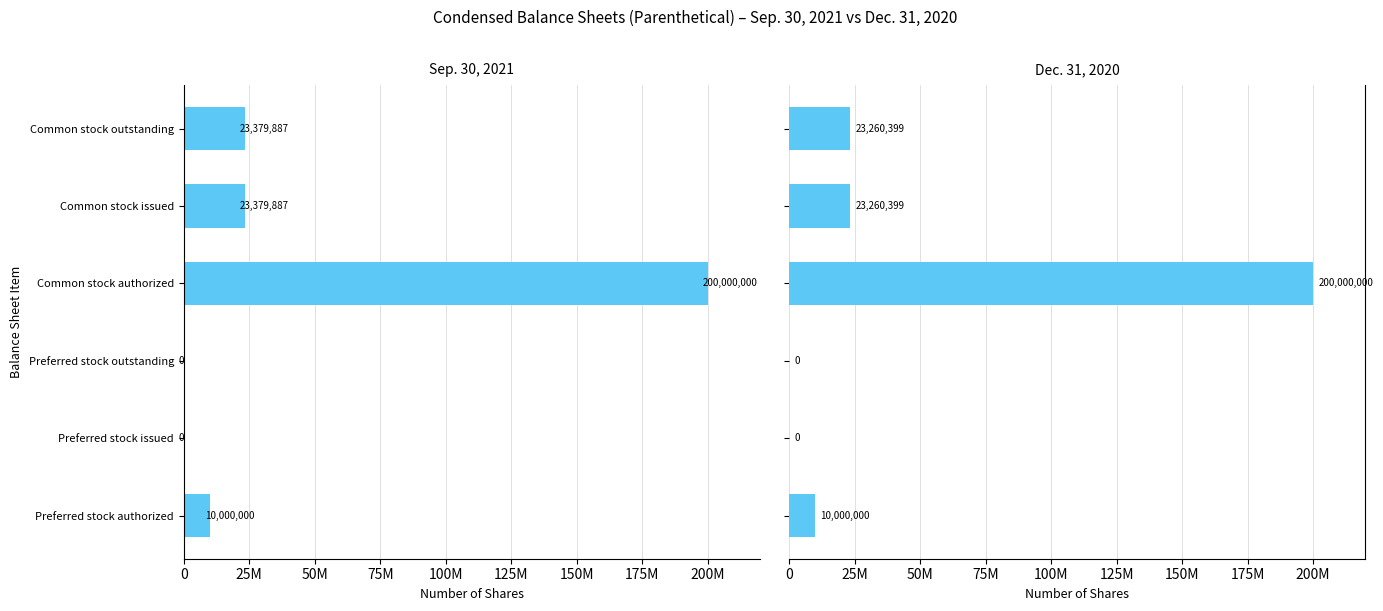

Rank the series at Preferred stock authorized from highest to lowest value.

Dec. 31, 2020, Sep. 30, 2021